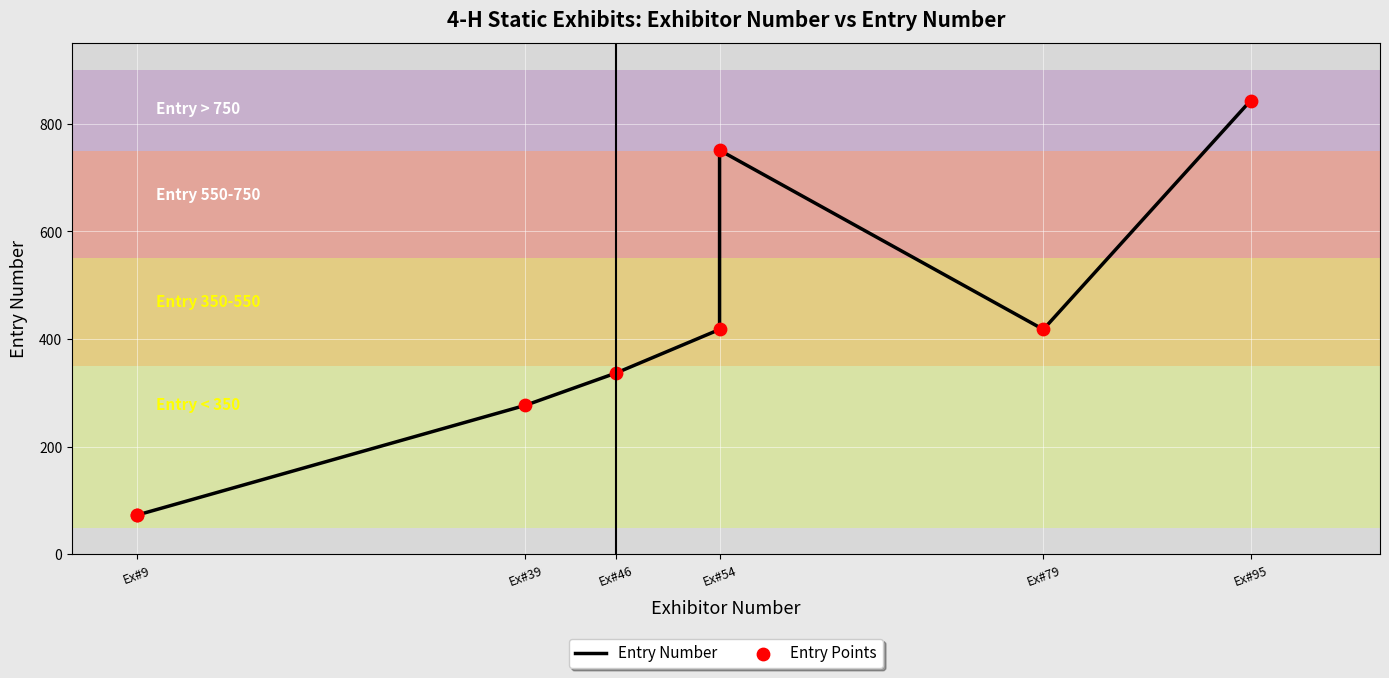

Is the value of Entry Number at Ex#39 greater than the value of Entry Points at Ex#9?

Yes